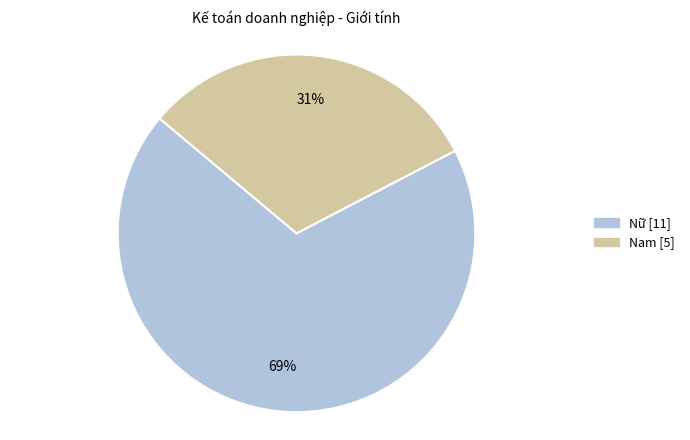

Is it true that Nữ is 69% of the pie?

True